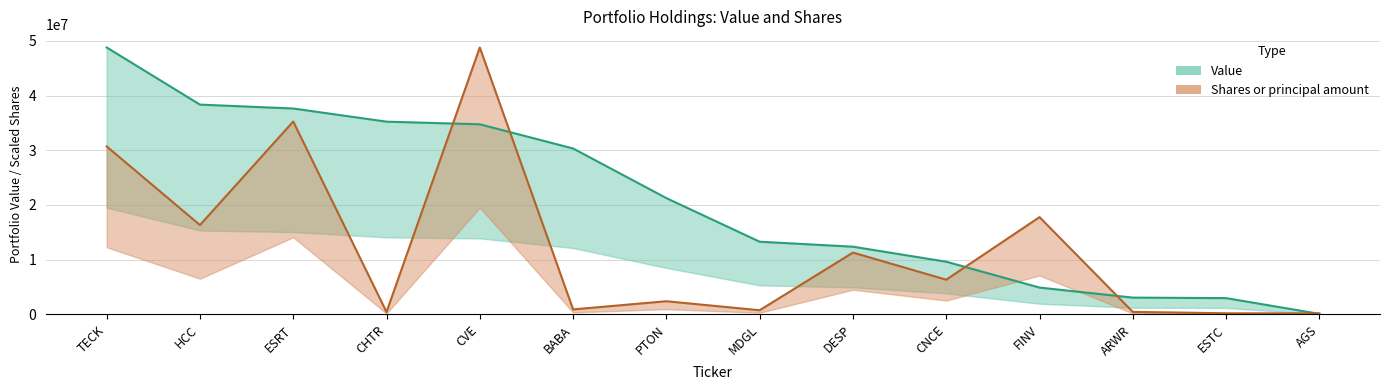

Rank the categories by Shares or principal amount value from highest to lowest.

CVE, ESRT, TECK, FINV, HCC, DESP, CNCE, PTON, BABA, MDGL, ARWR, CHTR, ESTC, AGS